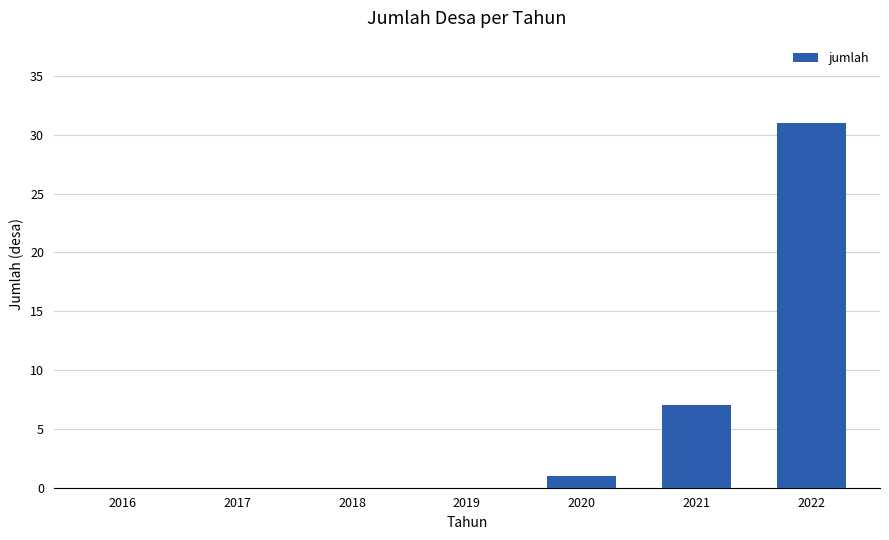

Is it true that the value at 2022 is 41?

False